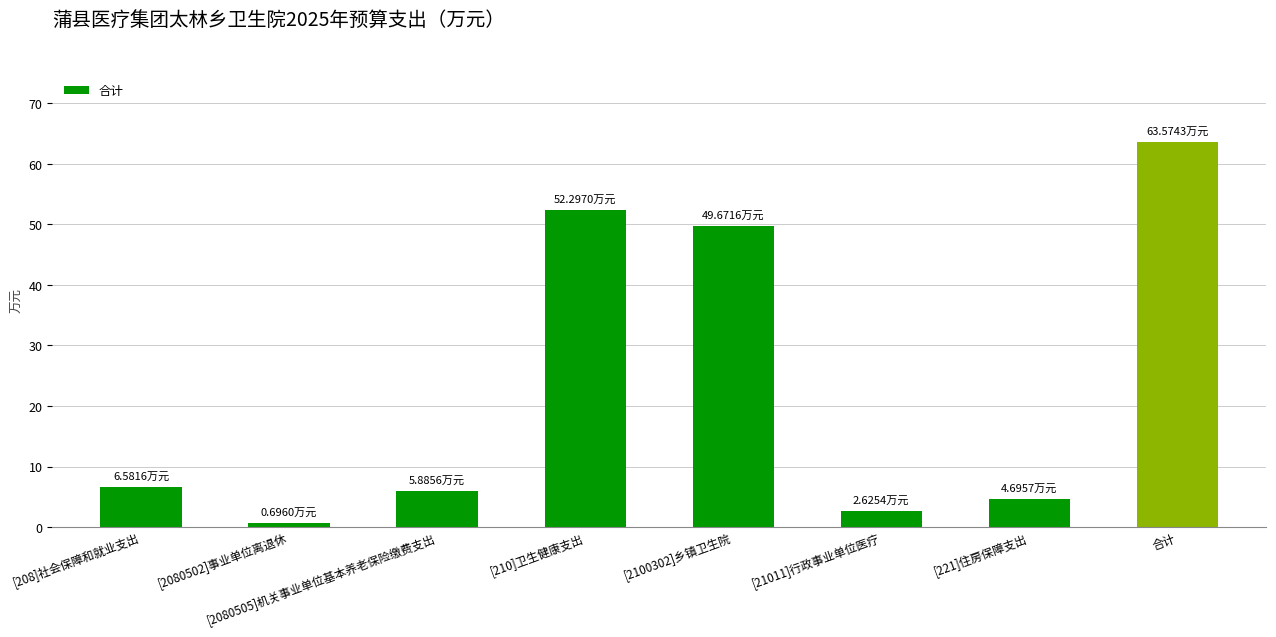

True or false: the data shows 5.9 at [2080505]机关事业单位基本养老保险缴费支出.

True